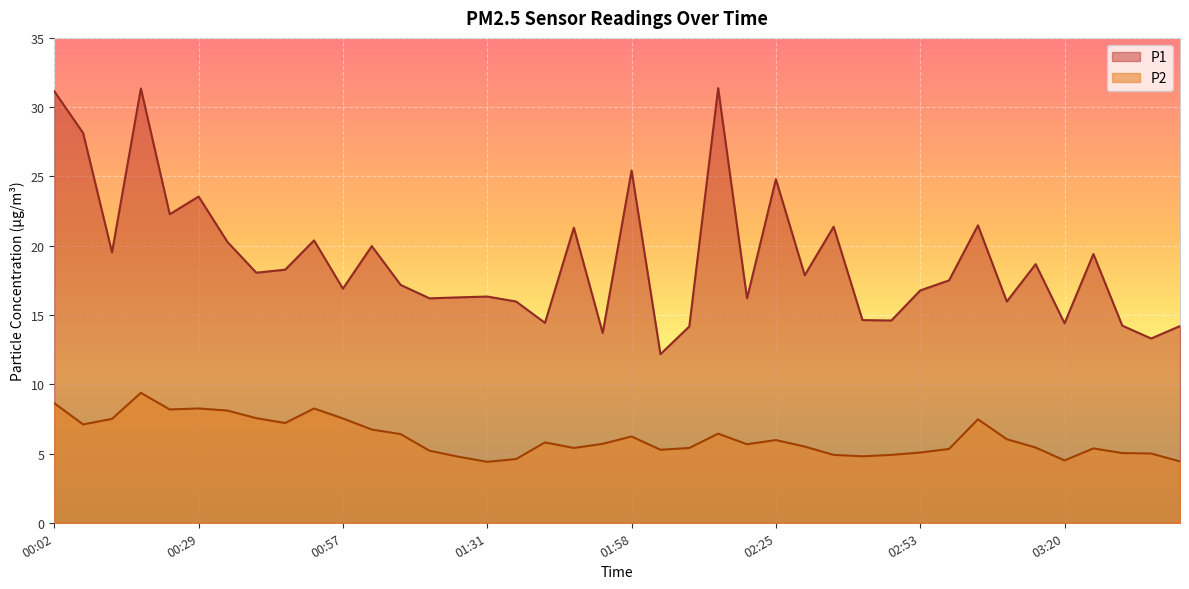

What is the difference between the maximum and minimum values in the P2 series?

5.0